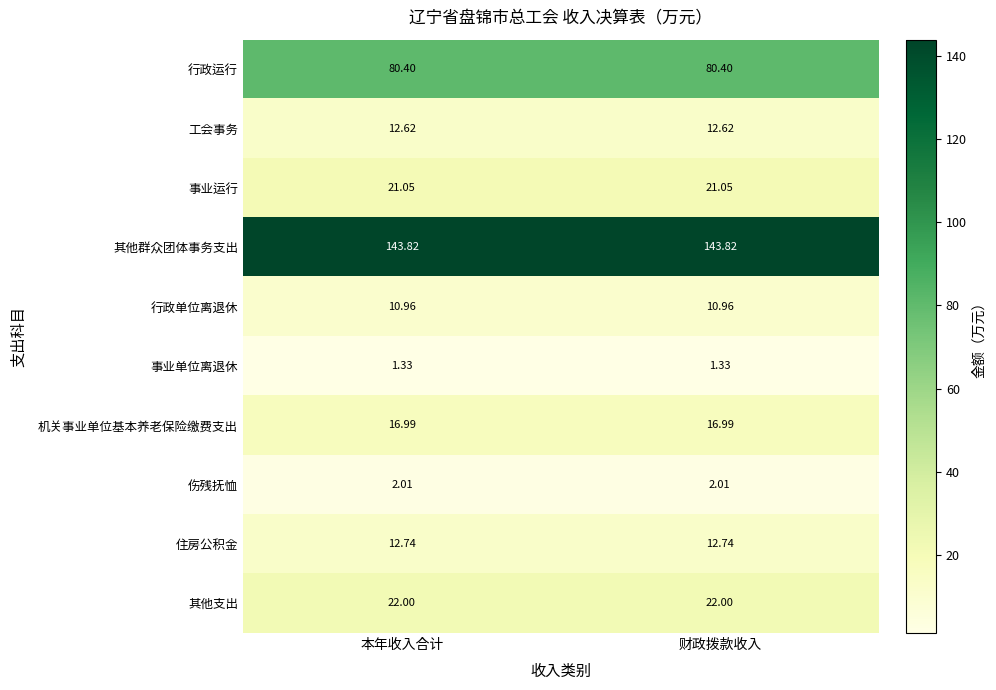

Is the value of 其他支出 at 财政拨款收入 greater than the value of 工会事务 at 财政拨款收入?

Yes